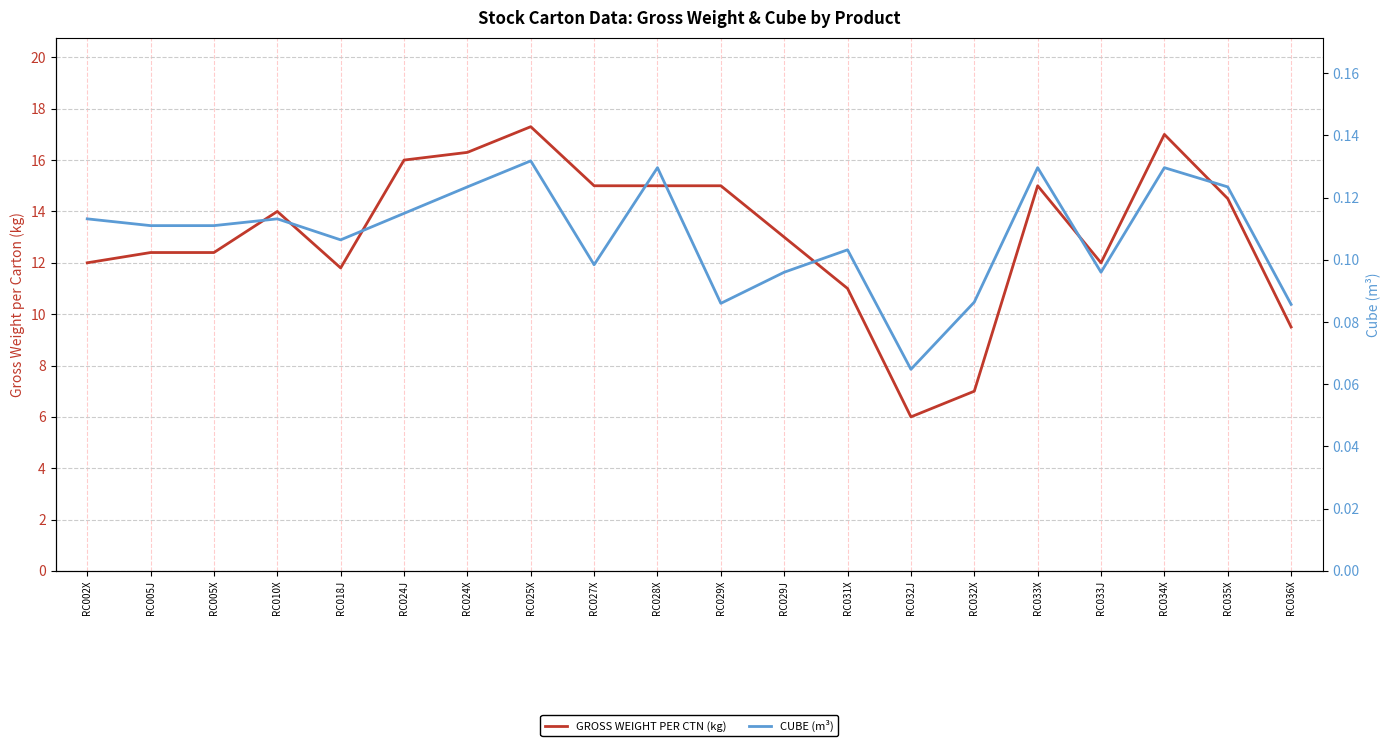

What is the minimum value for GROSS WEIGHT PER CTN (kg)?

6.0